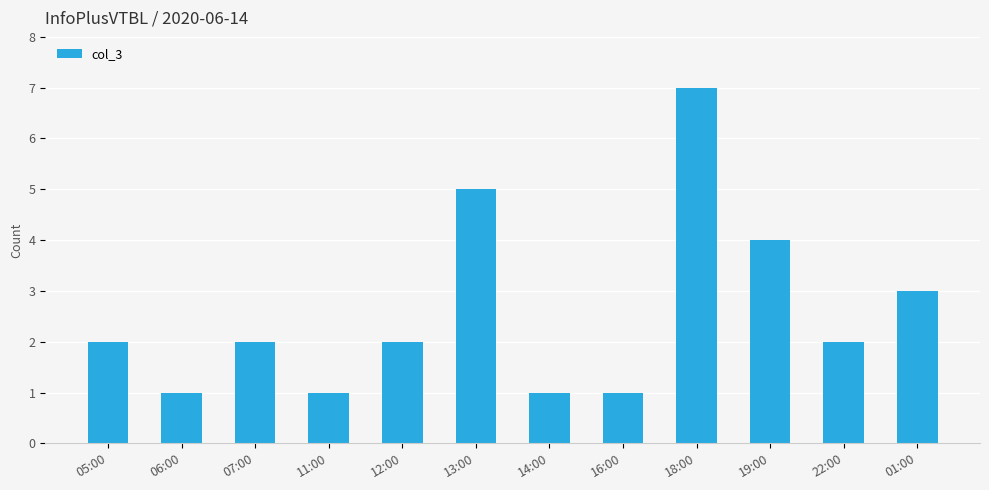

Count the number of data series in this chart.

1